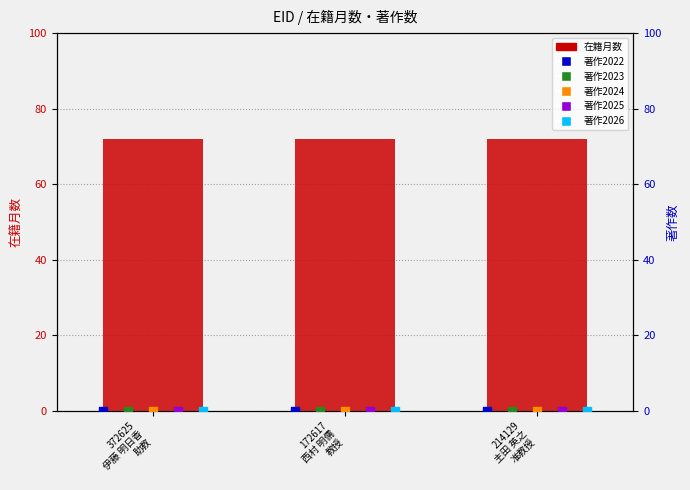

Is the value of 著作2024 at 372625
伊藤 明日香
助教 greater than the value of 著作2026 at 214129
主田 英之
准教授?

No